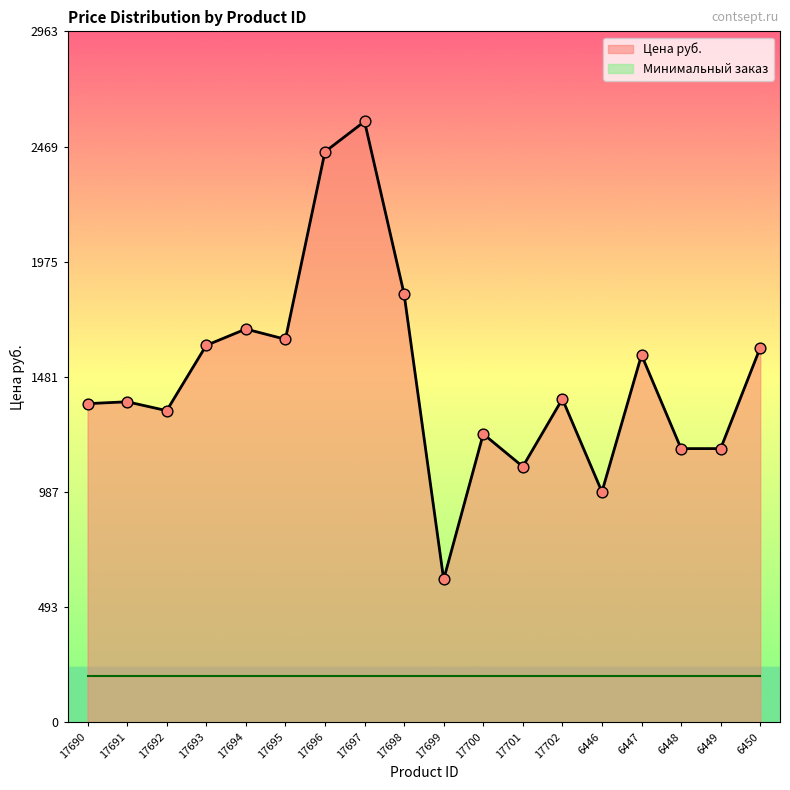

Between 17696 and 6449, which is larger?

17696